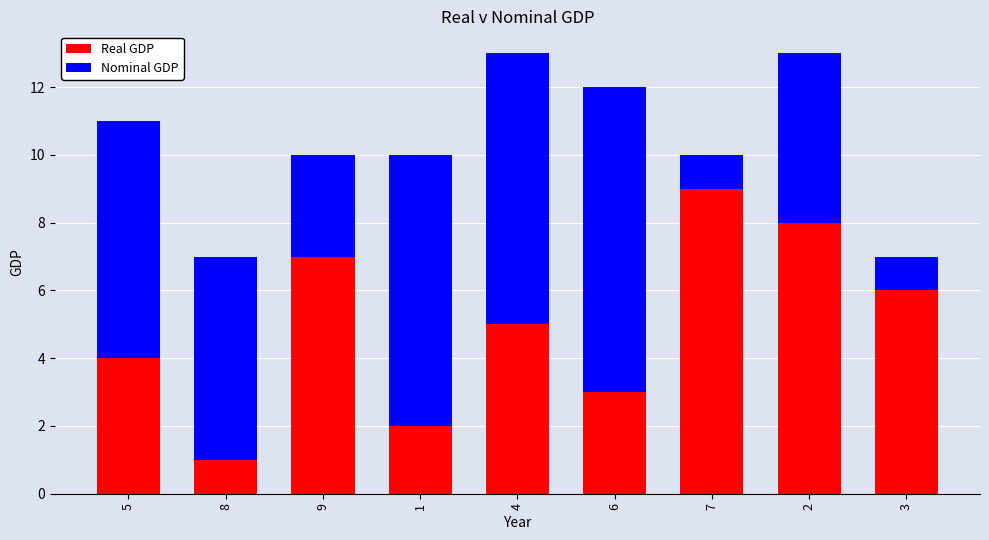

What is the sum of all Real GDP values?

45